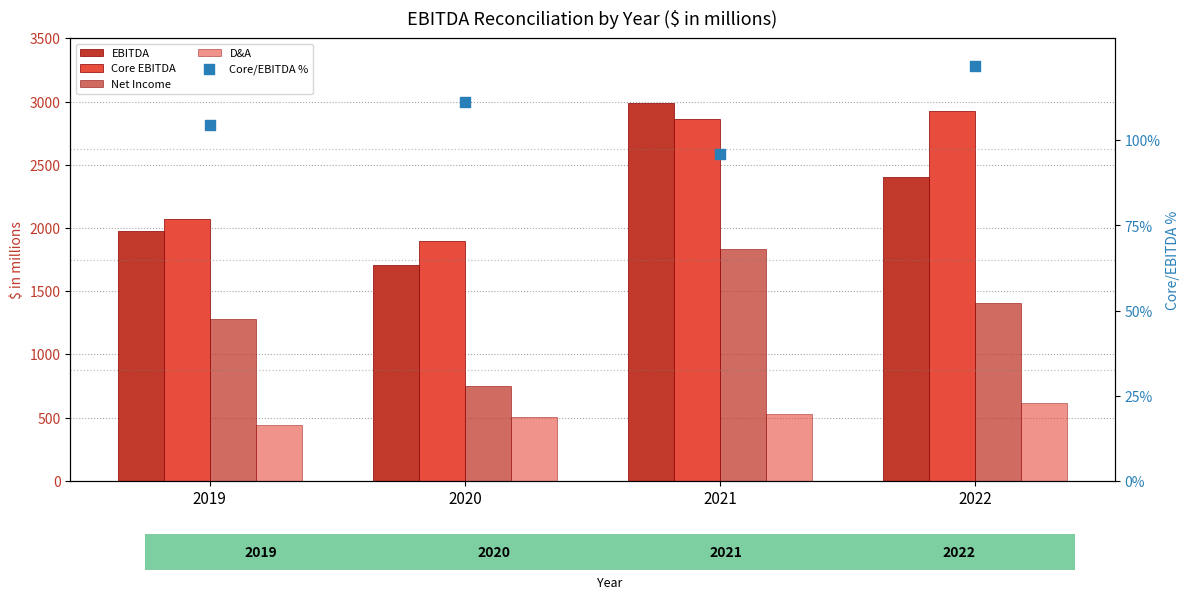

What are all the series names shown in the legend?

EBITDA, Core EBITDA, Net Income, D&A, Core/EBITDA %